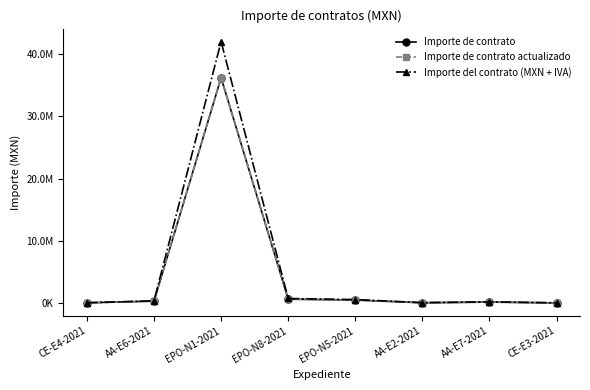

Does the chart have visible grid lines?

No